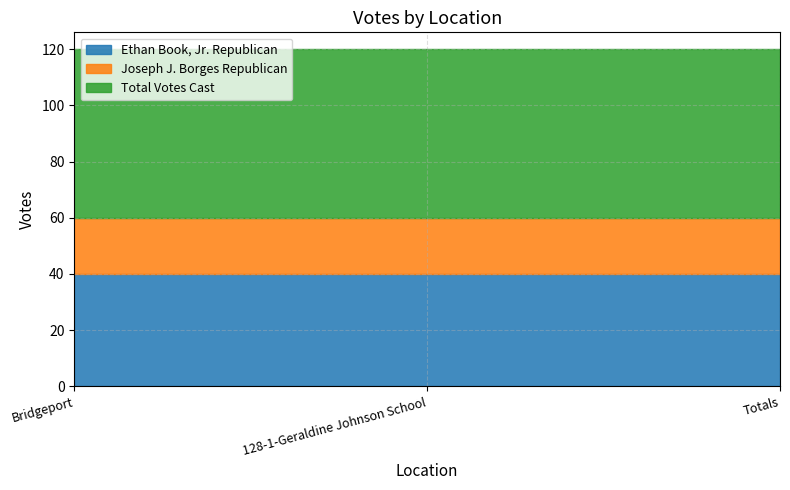

Between 128-1-Geraldine Johnson School and Bridgeport, which is larger?

128-1-Geraldine Johnson School